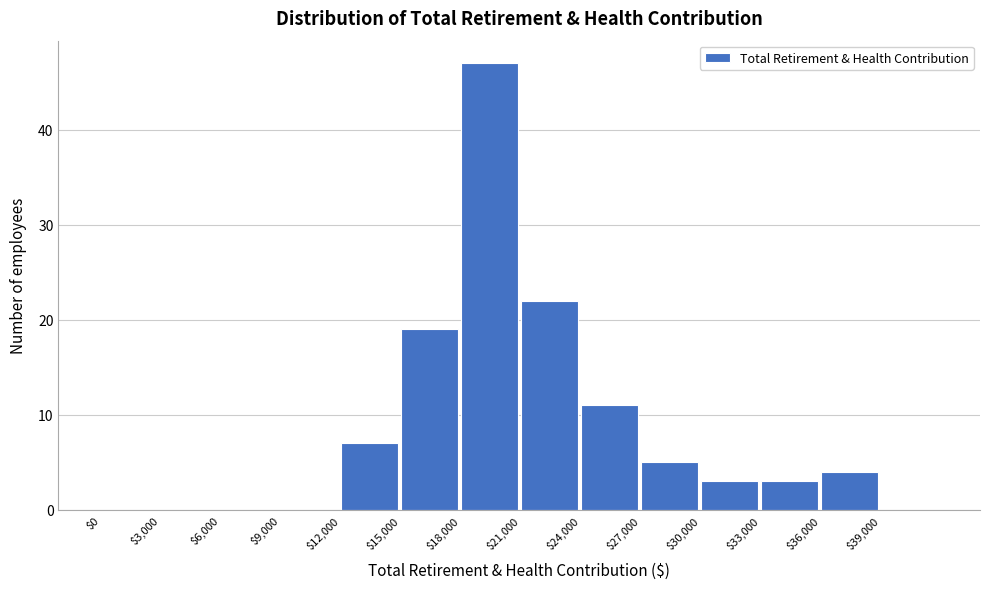

What is the height of the bar covering 36000 to 39000 on the x-axis? The values are not printed on the chart, so give them approximately, as read against the axis.

4